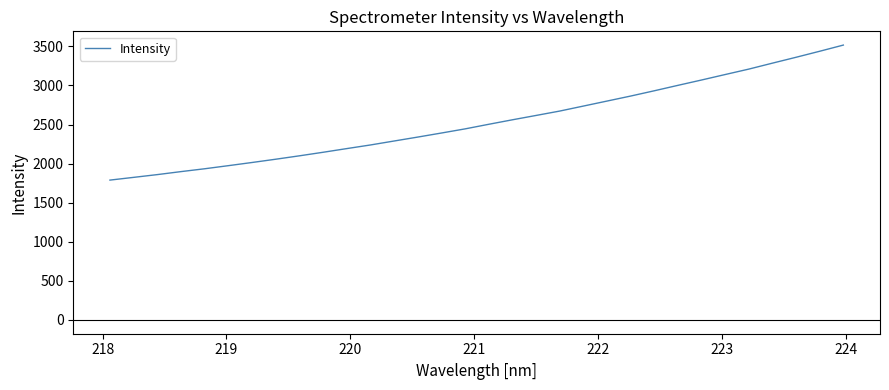

What is the smallest value displayed?

1789.3